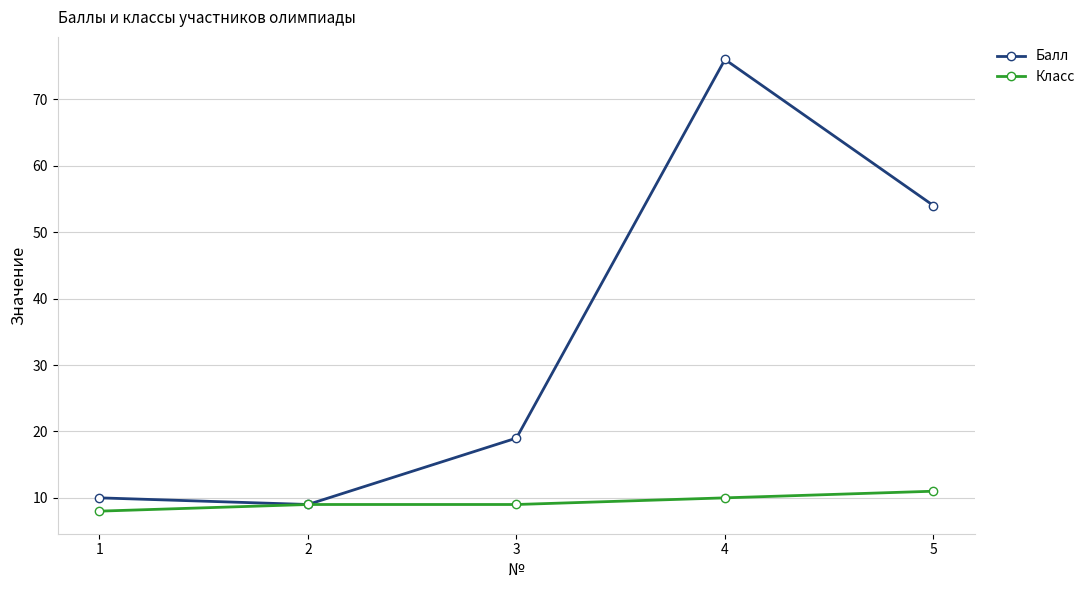

What is the average value of the Балл series?

34